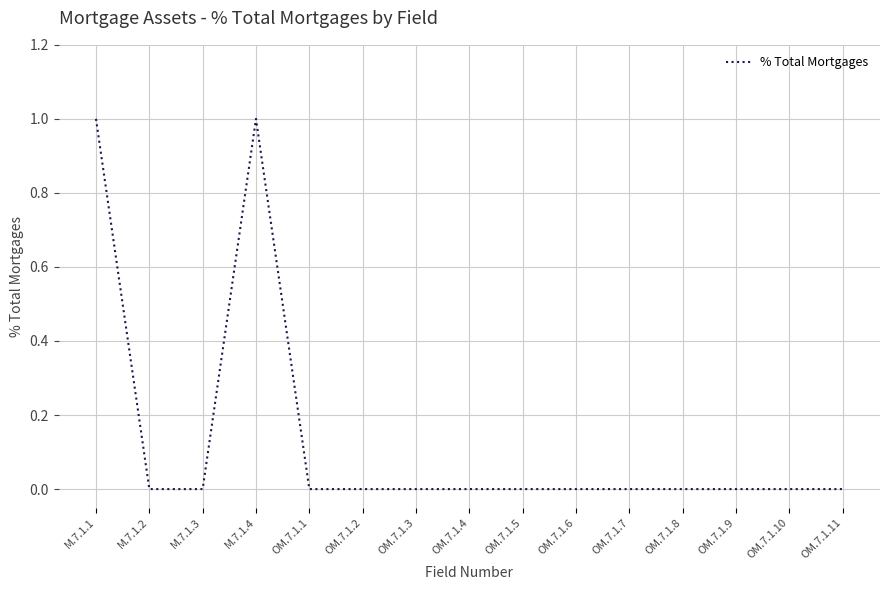

Reading left to right, what are all the values shown in this chart?

1	0	0	1	0	0	0	0	0	0	0	0	0	0	0